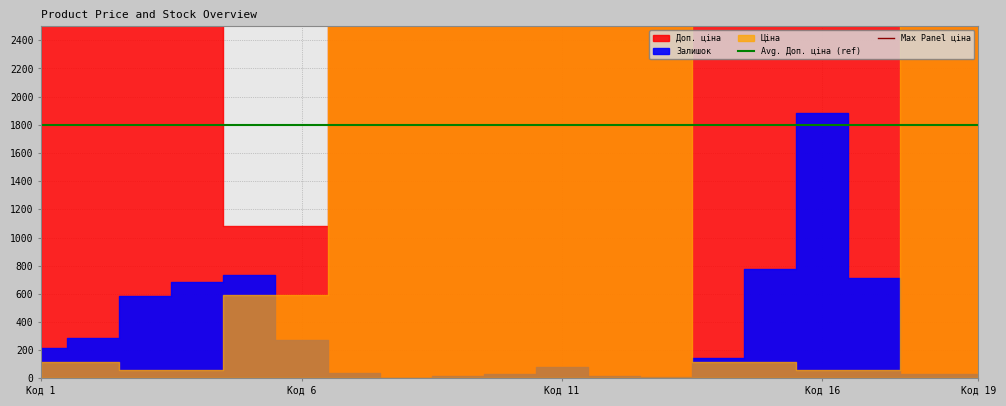

Between Код 1 and Код 6, which is larger?

Код 1